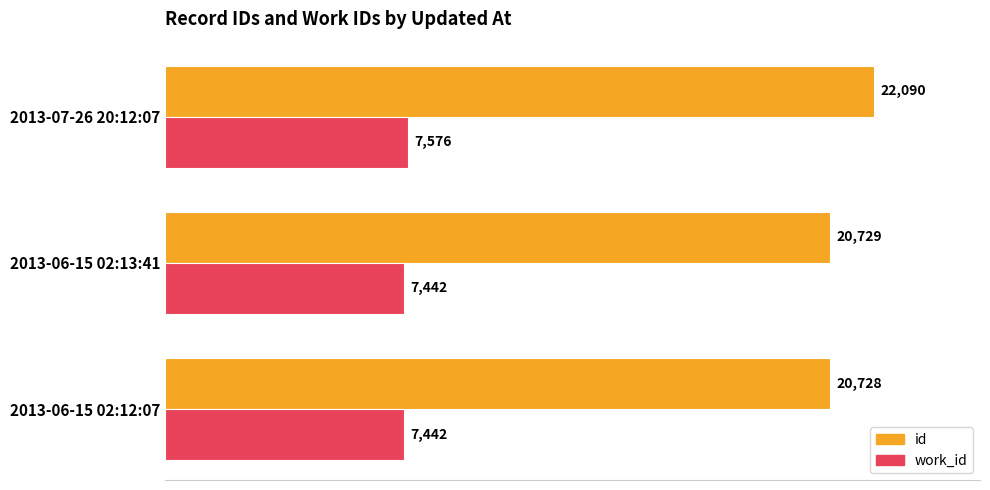

Which series has the widest spread of values?

id